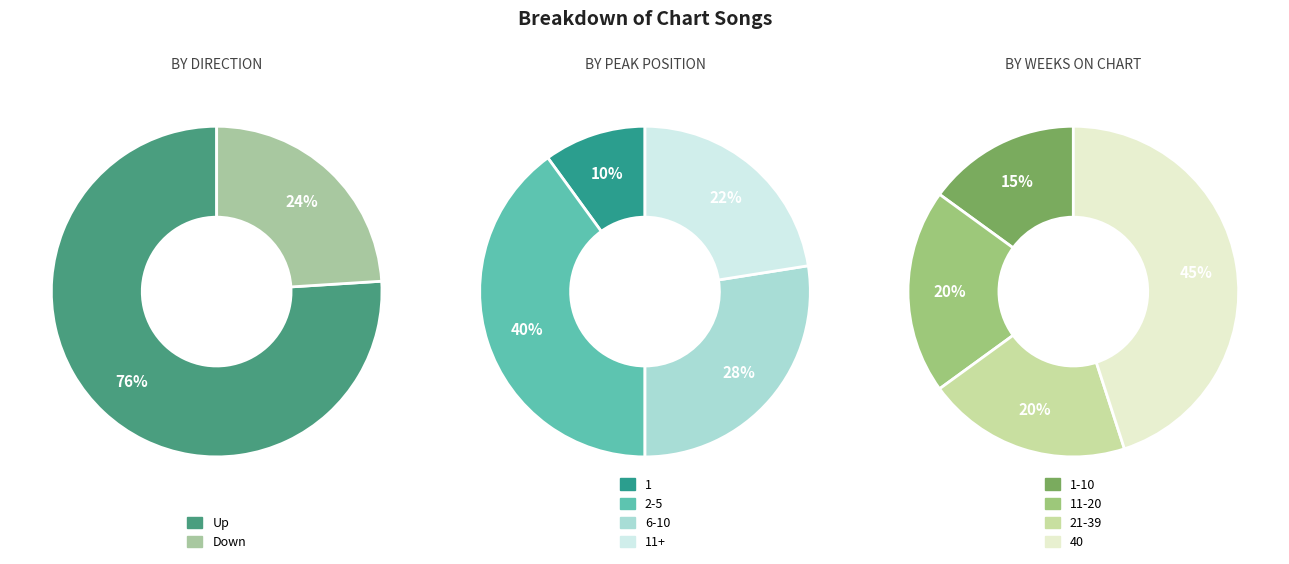

To the nearest percent, what percentage of the pie is Up?

76%